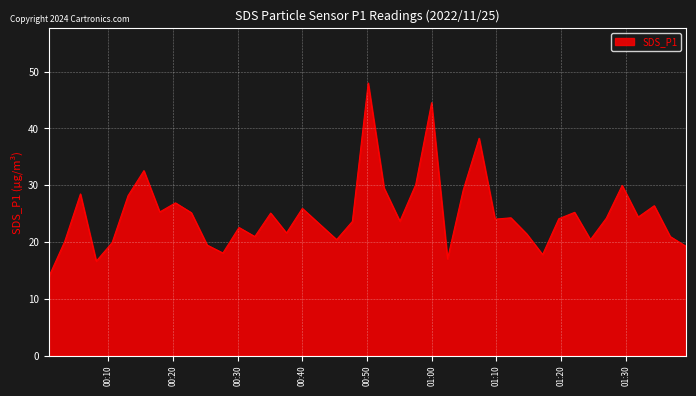

What is the difference between the maximum and minimum values?

34.1